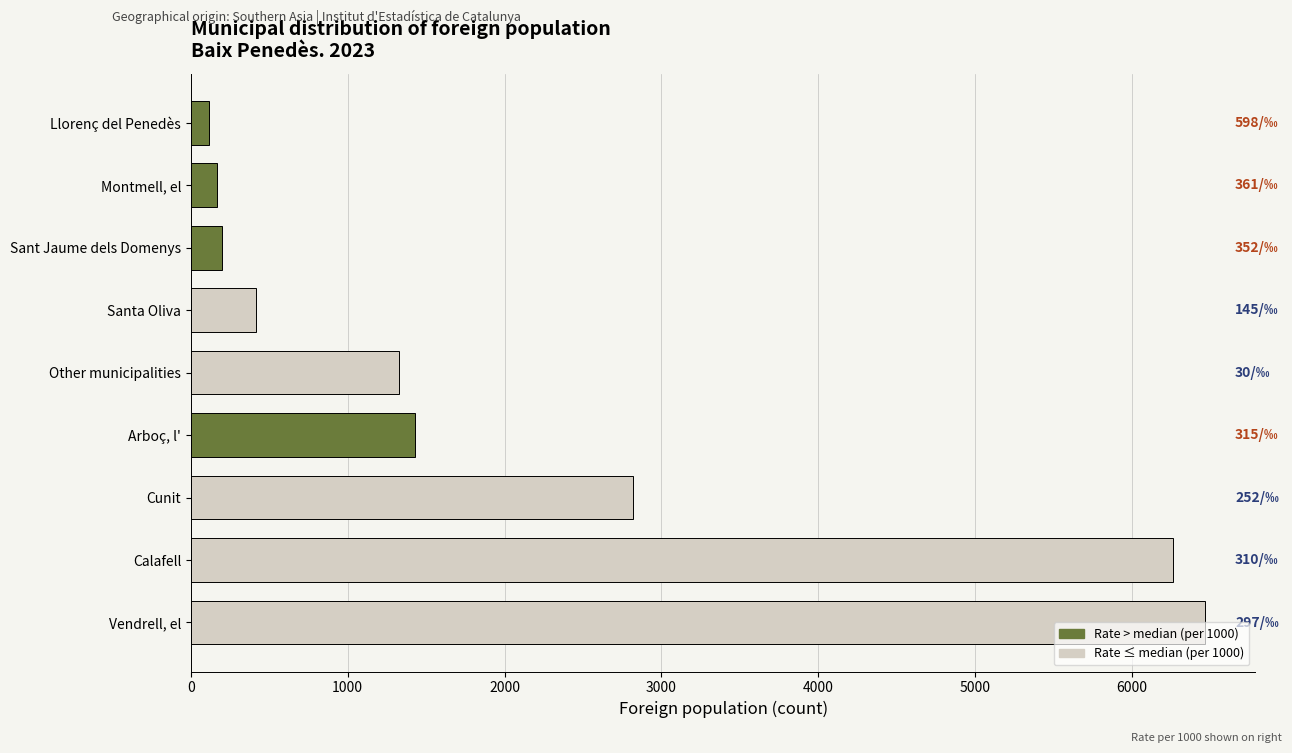

What is the difference between the maximum and minimum values?

6346